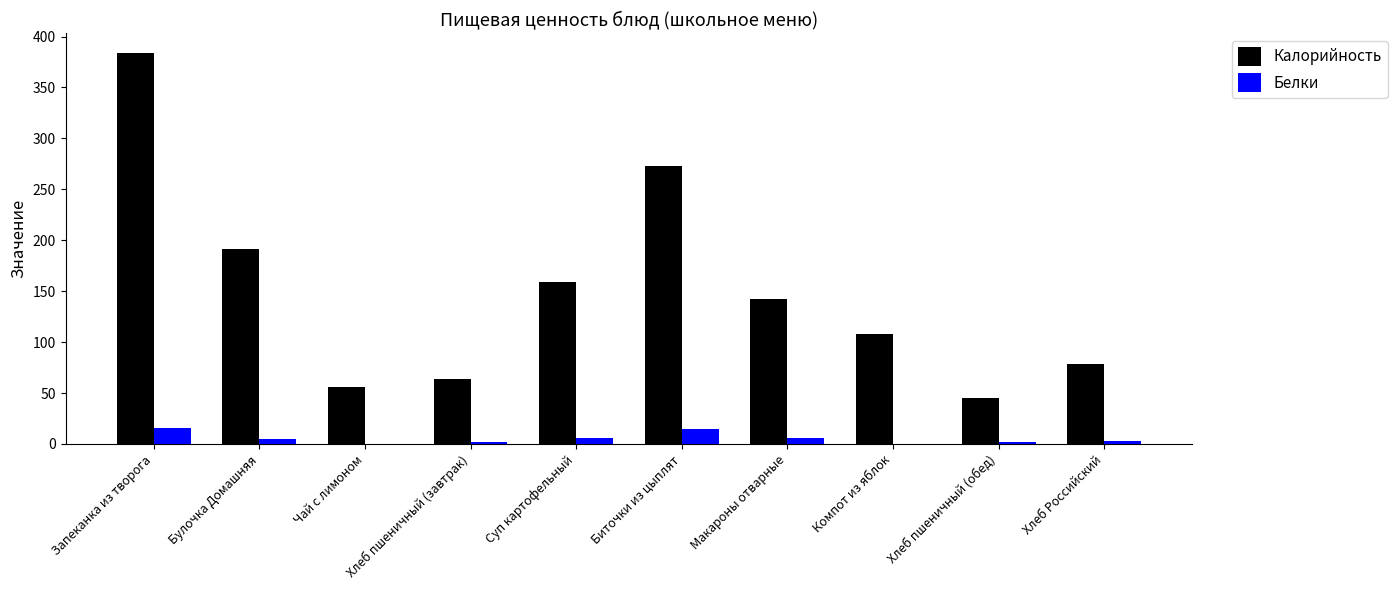

Are the bars grouped side by side (vs. stacked)?

Yes